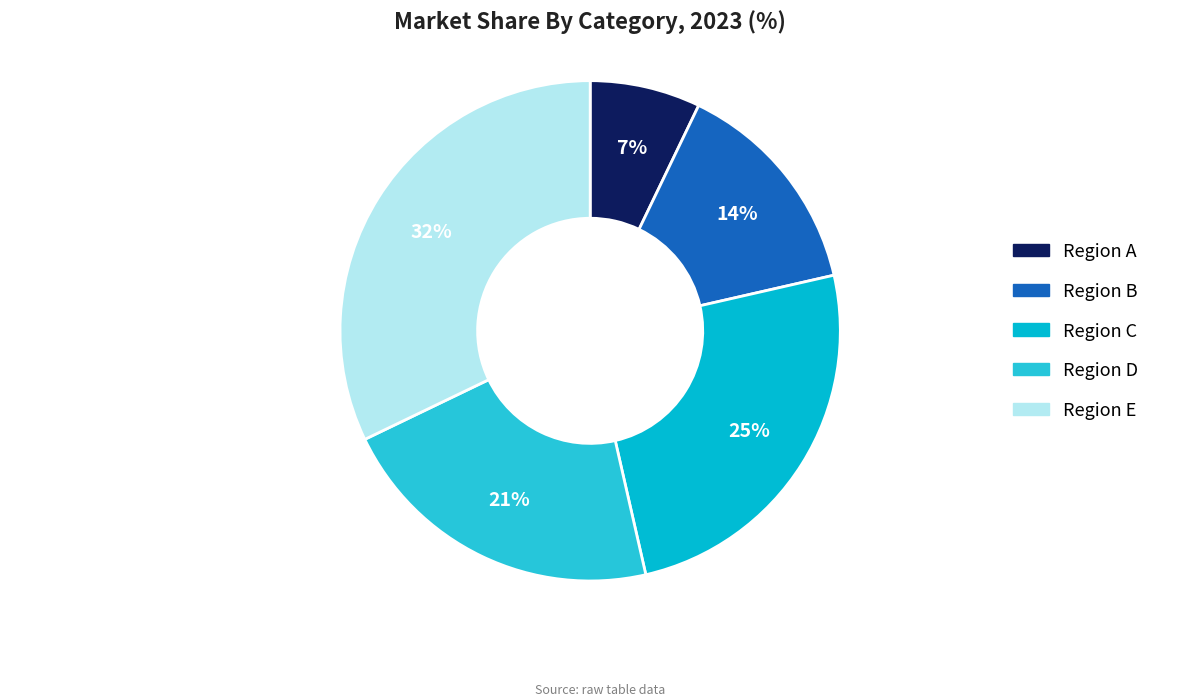

Which slice is the largest?

Region E